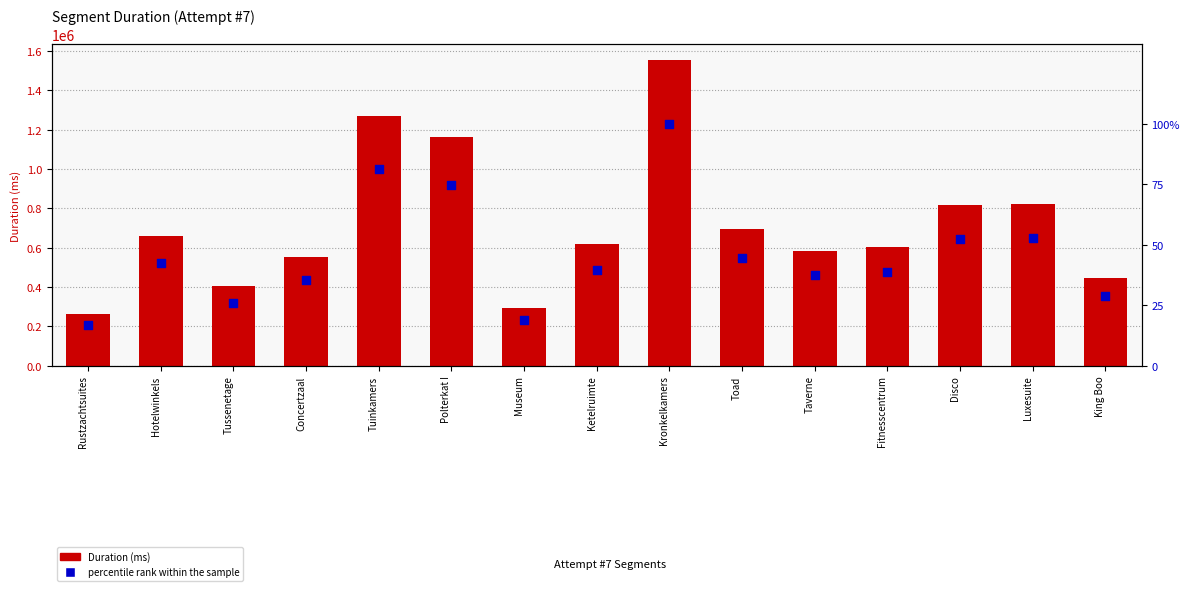

What is the total value across all series at Taverne?

581002.3